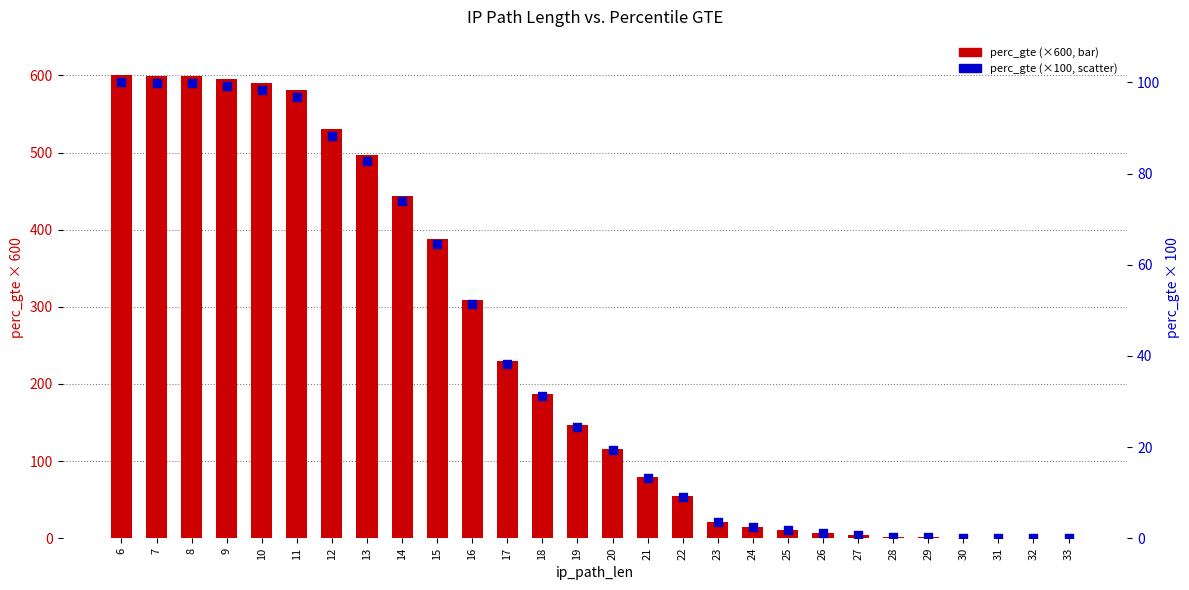

Which series has the largest total across all categories?

perc_gte (scaled ×600)